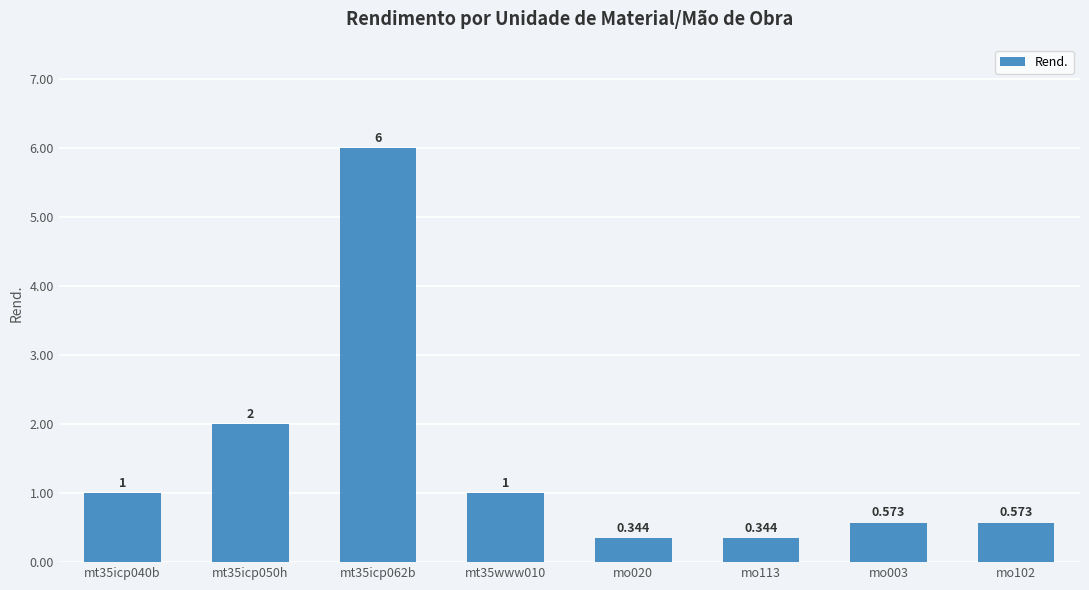

Rank the categories by value from highest to lowest.

mt35icp062b, mt35icp050h, mt35icp040b, mt35www010, mo003, mo102, mo020, mo113